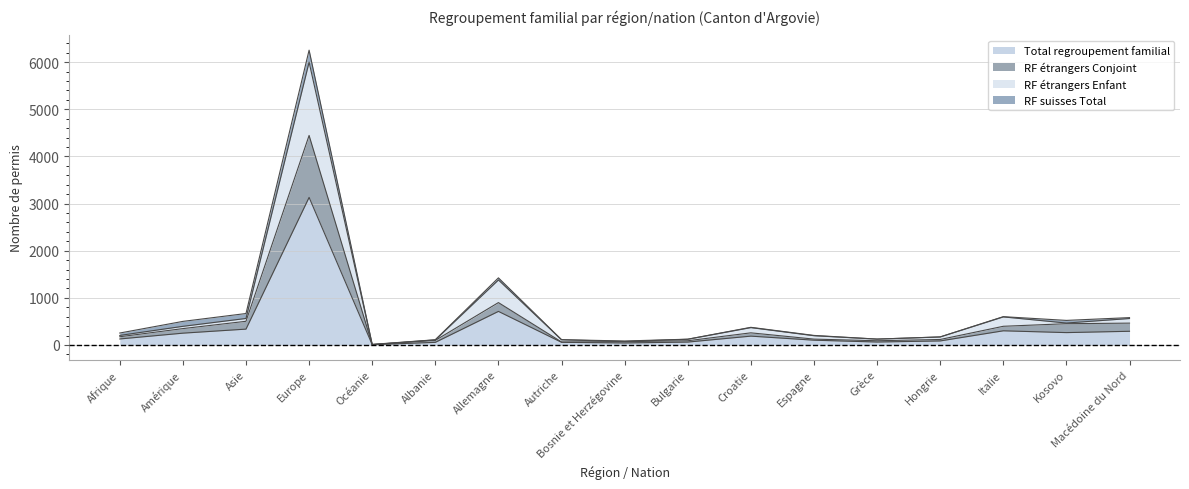

What is the difference between the highest and lowest values at Autriche?

54